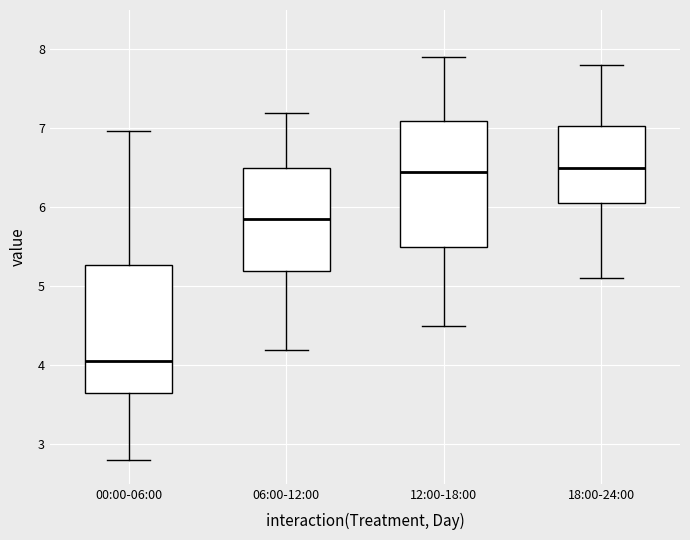

Reading left to right, transcribe this box plot: for each box, give where its median line is, the range the box spans, and where its two whiskers end, as read against the y-axis. The values are not printed on the chart, so give them approximately, as read against the axis.

00:00-06:00: median 4.1, box 3.7 to 5.3, whiskers 2.8 to 7.0
06:00-12:00: median 5.9, box 5.2 to 6.5, whiskers 4.2 to 7.2
12:00-18:00: median 6.5, box 5.5 to 7.1, whiskers 4.5 to 7.9
18:00-24:00: median 6.5, box 6.1 to 7.0, whiskers 5.1 to 7.8